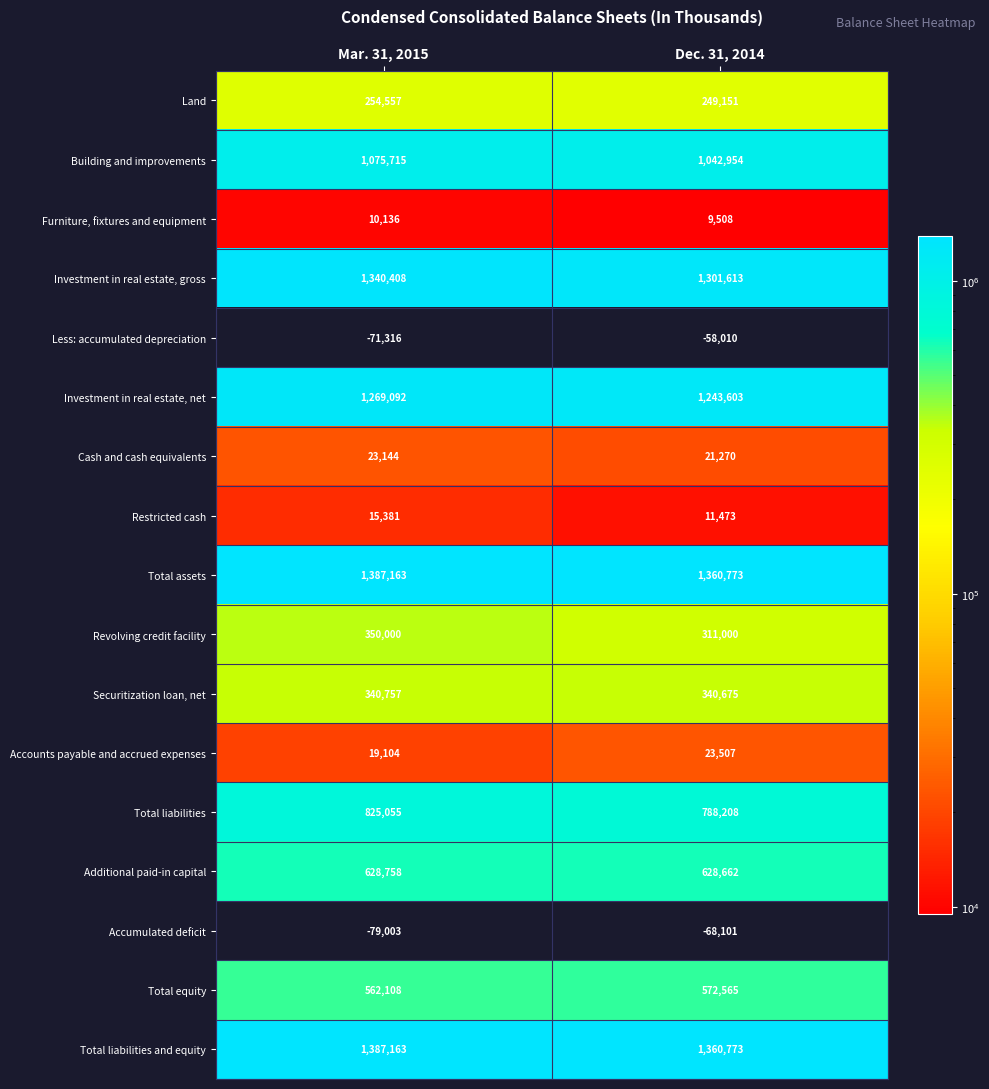

What value does the Revolving credit facility series have at Mar. 31, 2015, to the nearest 10?

350000